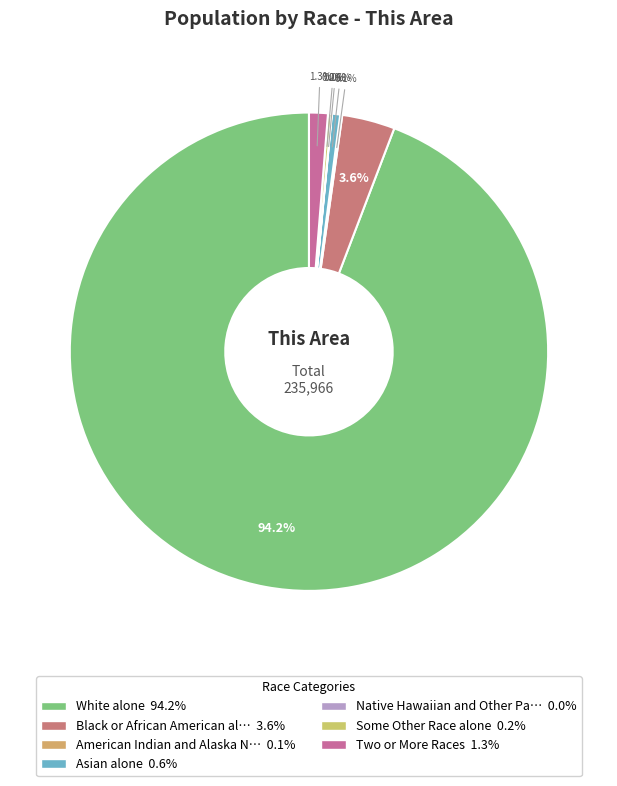

Count the number of slices in the pie.

7